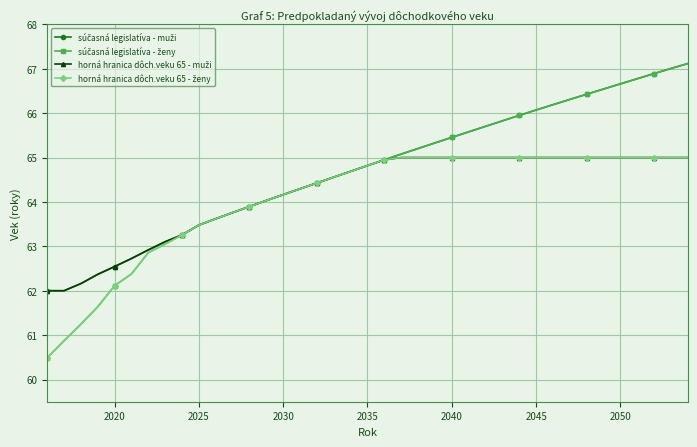

What is the minimum value shown in the chart?

60.5